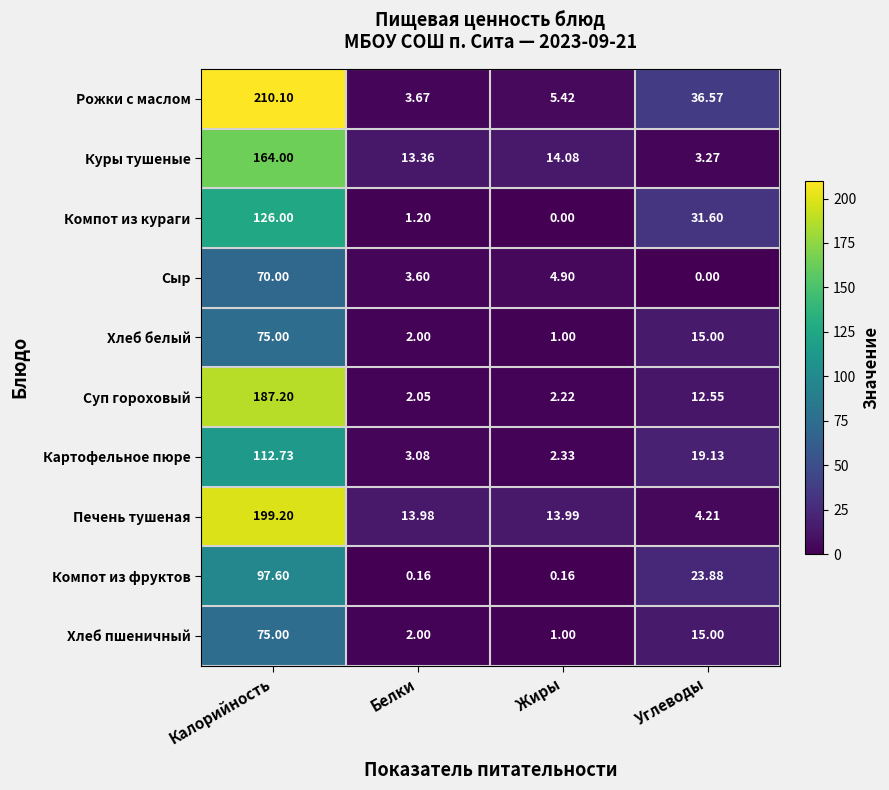

Between Белки and Углеводы, which series saw the biggest shift?

Рожки с маслом